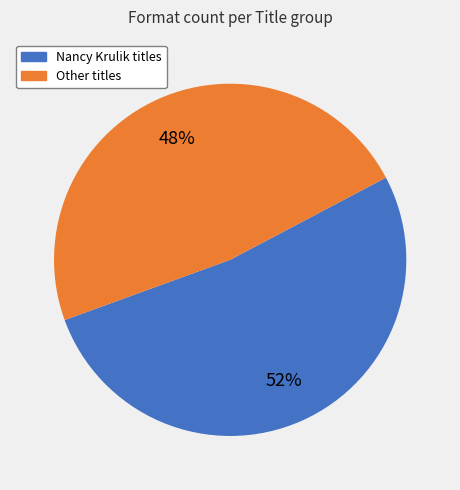

To the nearest percent, what is the difference between the largest and smallest slice percentages?

4%